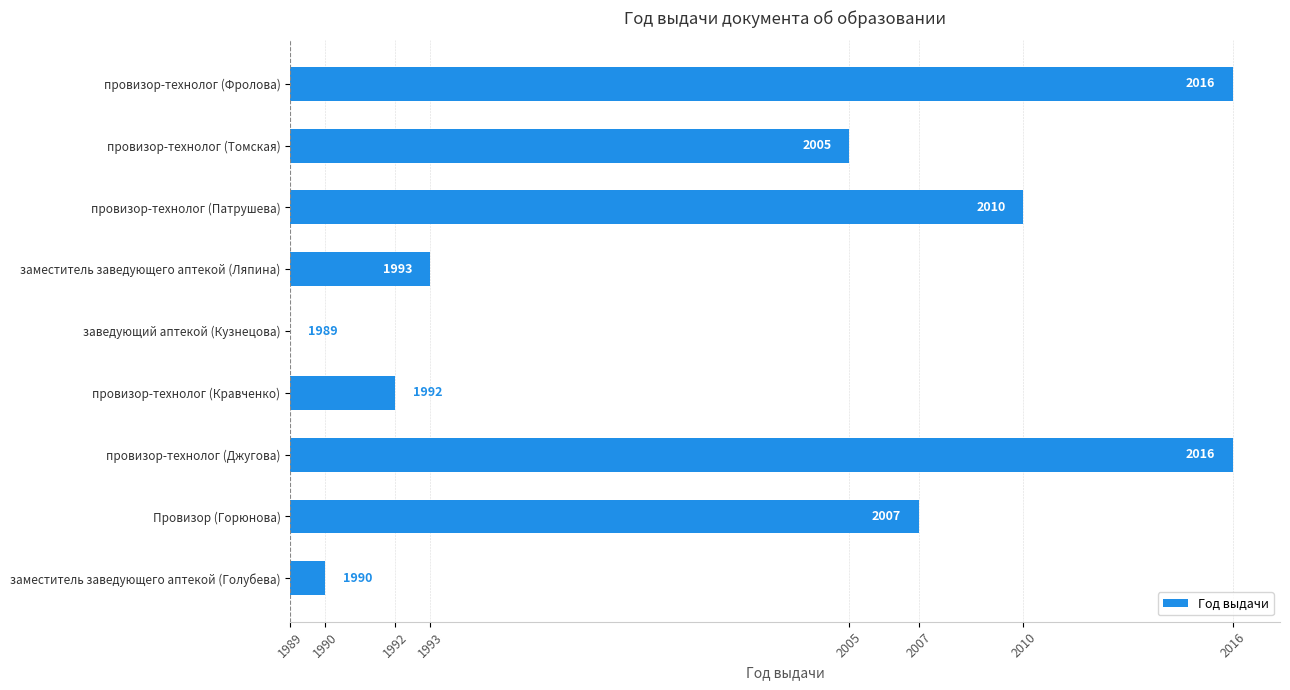

How many values are above zero?

8